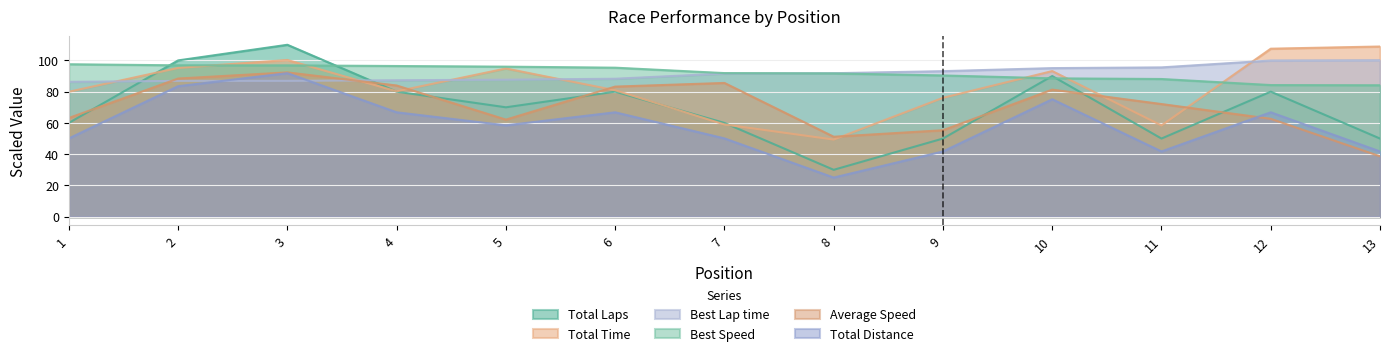

Between 7 and 1, which is larger?

7